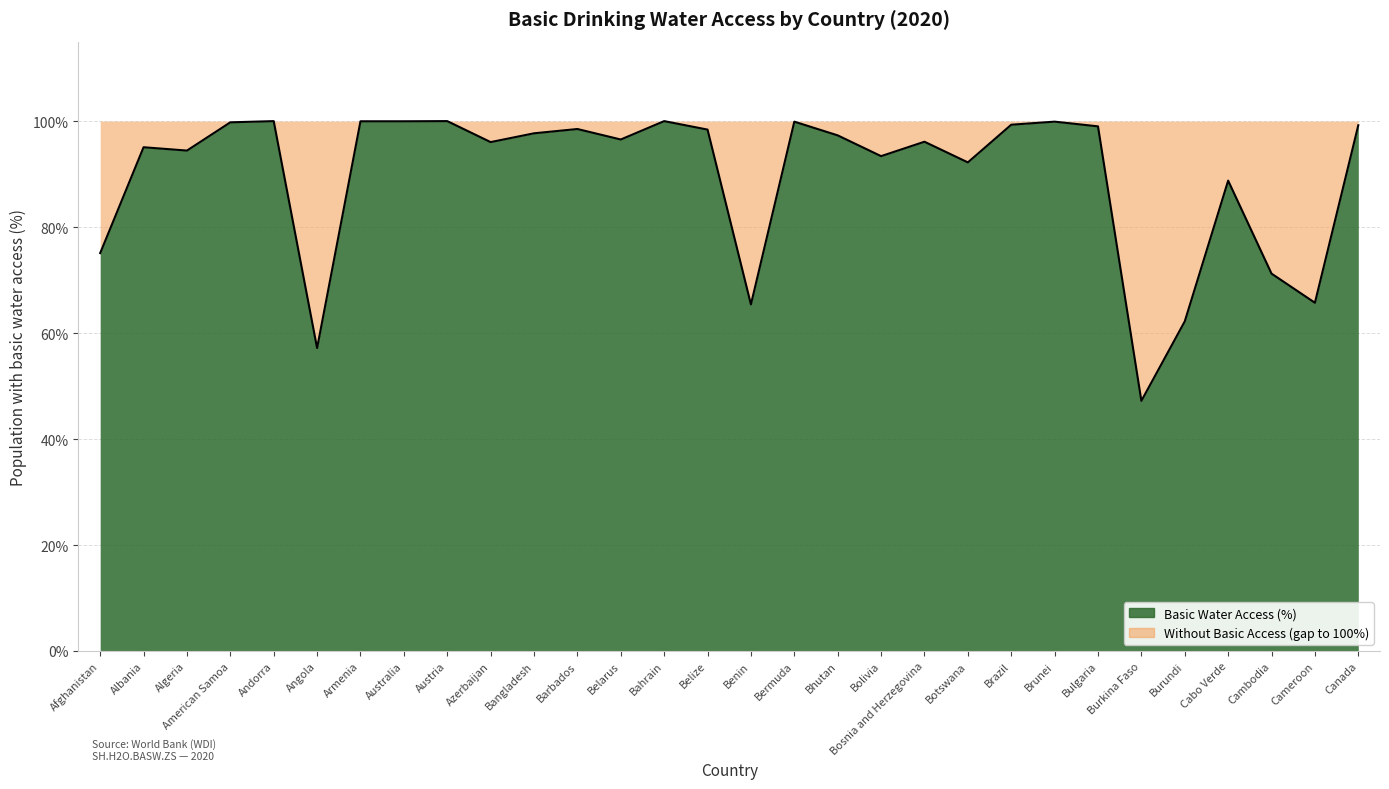

How many distinct data groups are displayed?

1